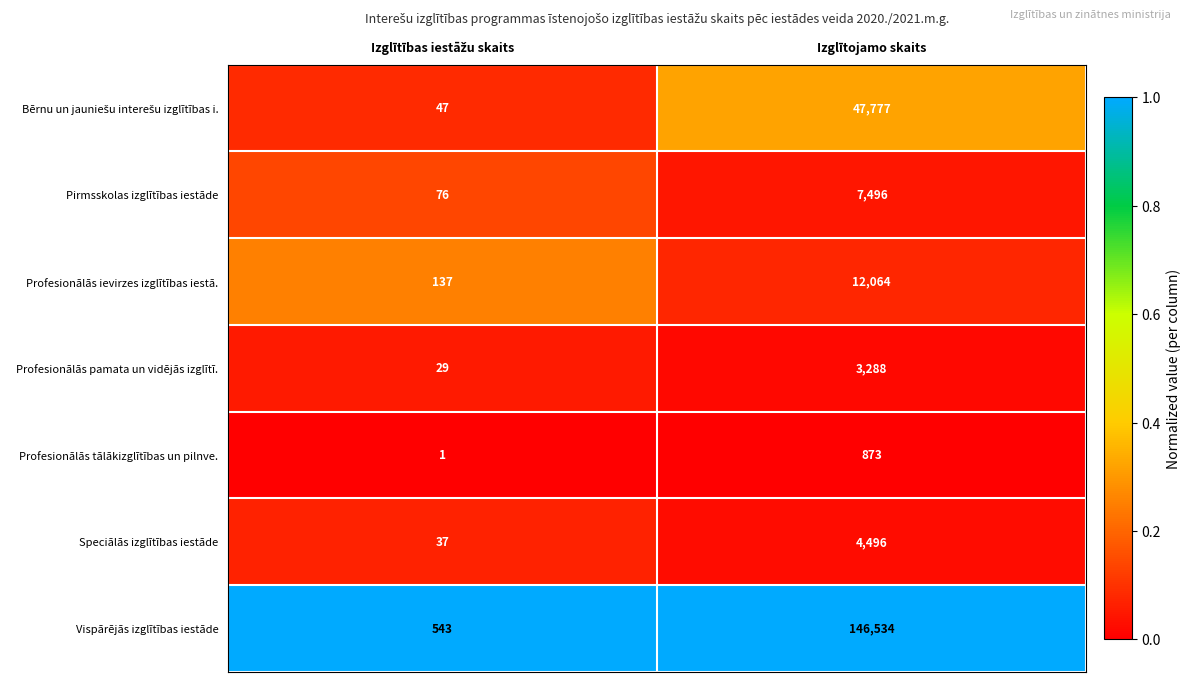

Which category has the highest value in the Pirmsskolas izglītības iestāde series?

Izglītojamo skaits